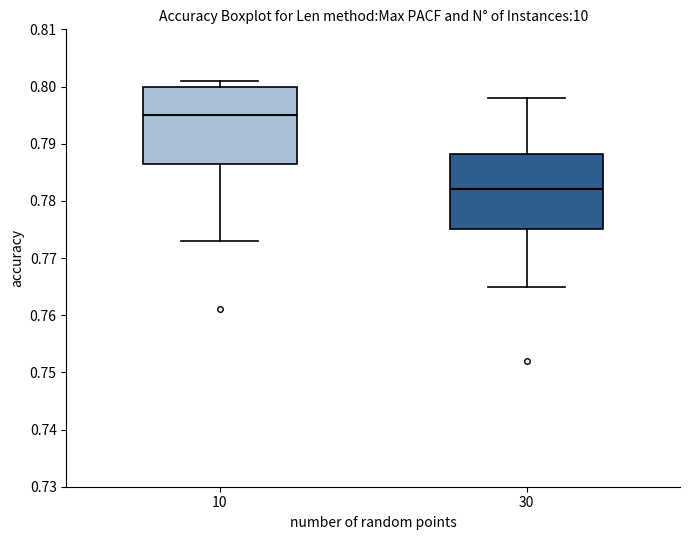

Which box has the highest median line?

10